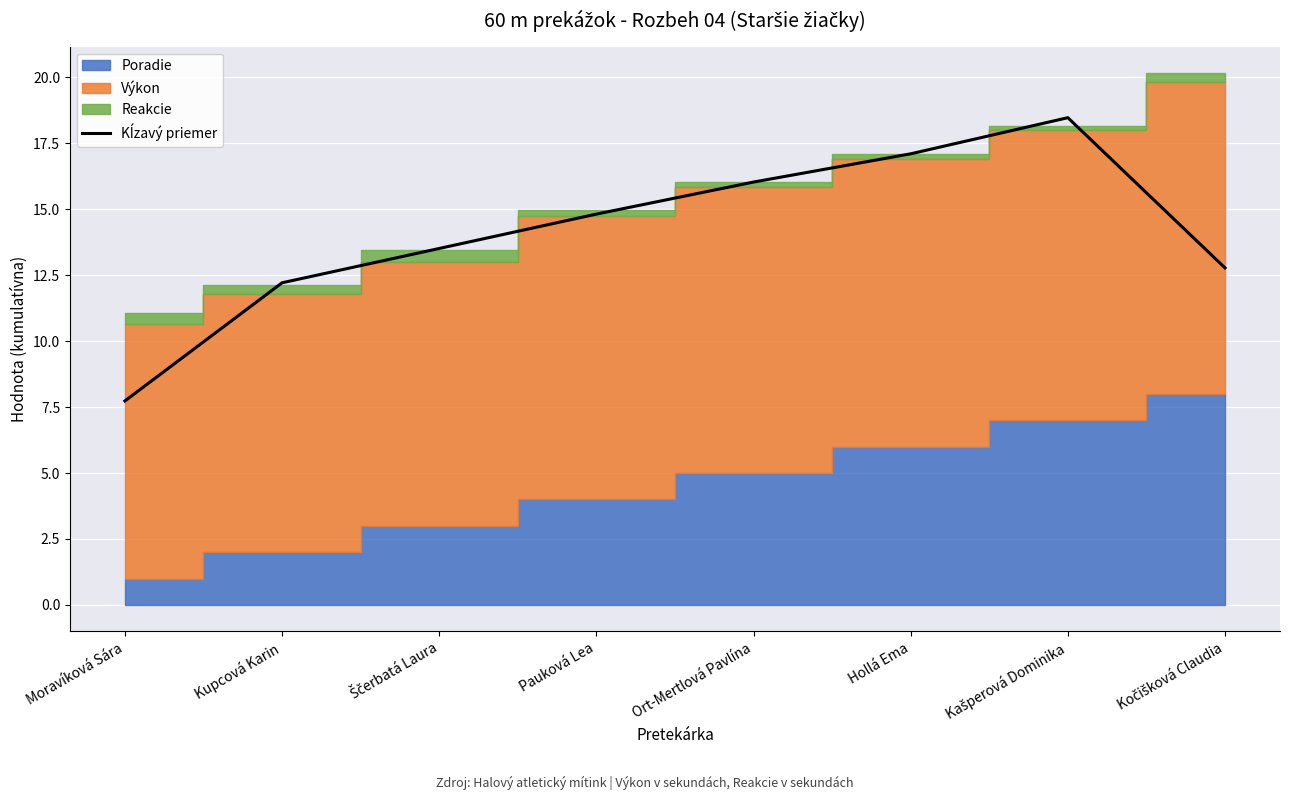

Where does the data first go above 14?

Pauková Lea